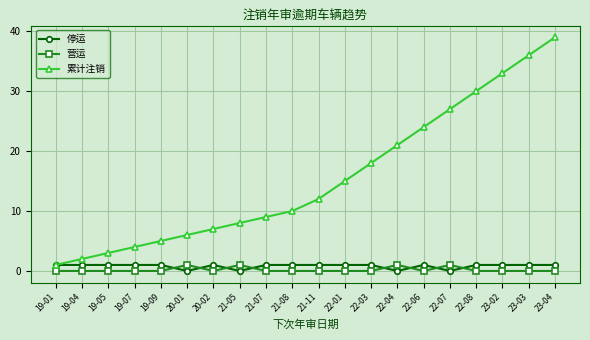

How many values in the 累计注销 series are below 12?

10